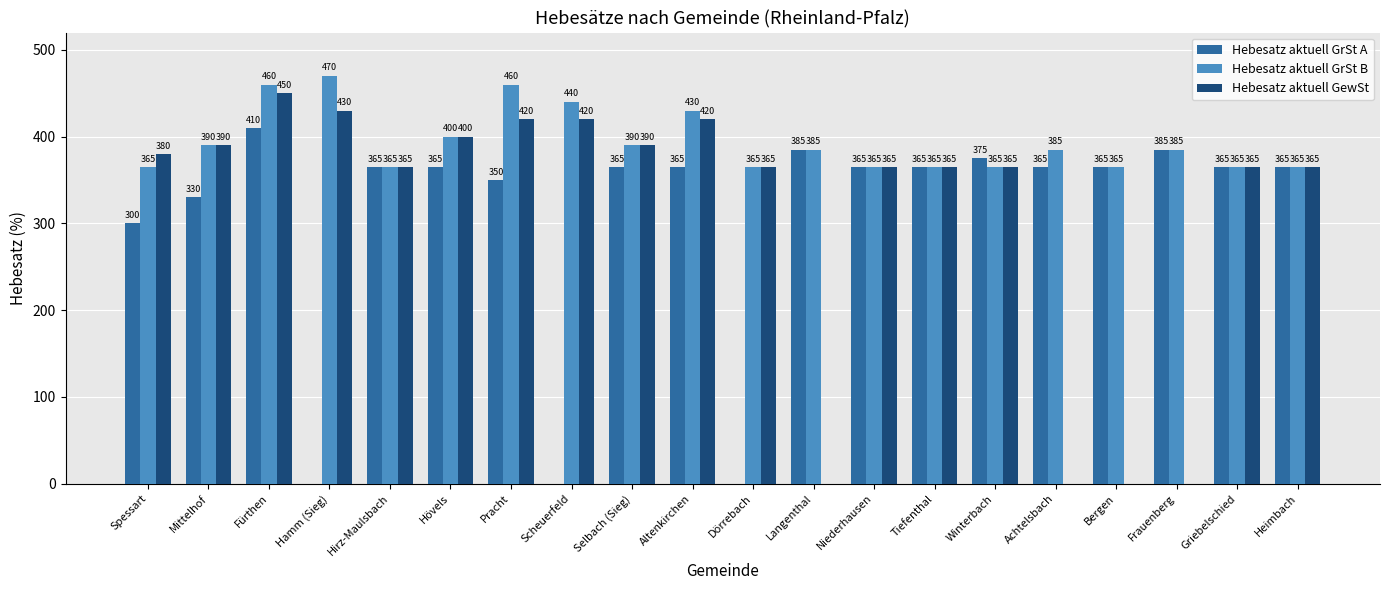

The value of Hebesatz aktuell GrSt A at Mittelhof is 330. True or false?

True